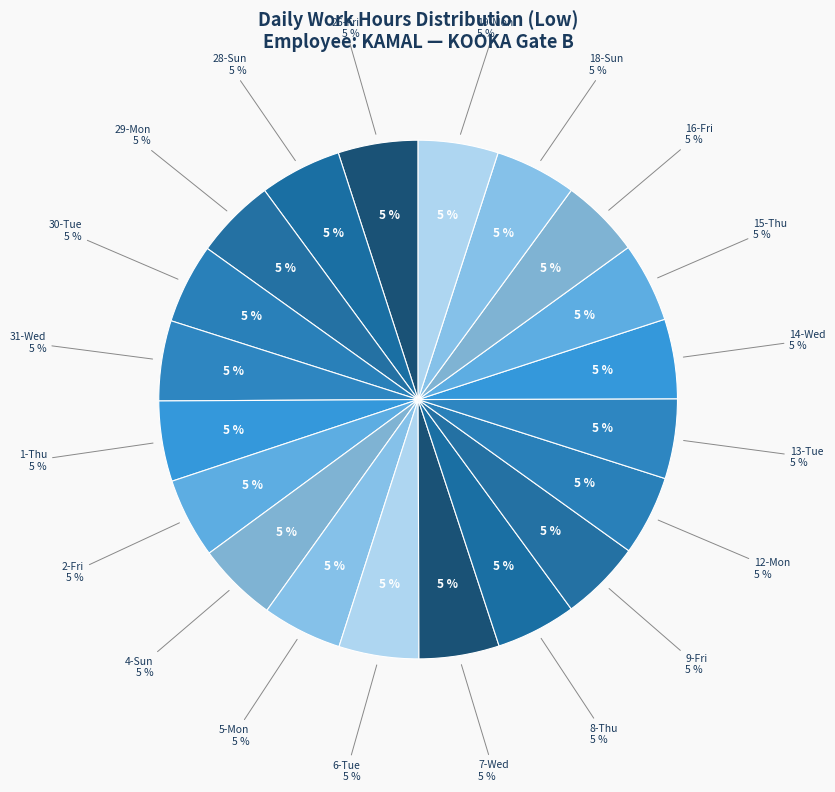

How many segments does this pie chart have?

20